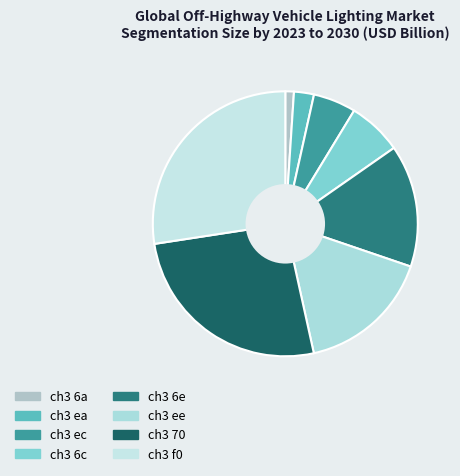

Rank the categories by value from highest to lowest.

ch3 f0, ch3 70, ch3 ee, ch3 6e, ch3 6c, ch3 ec, ch3 ea, ch3 6a